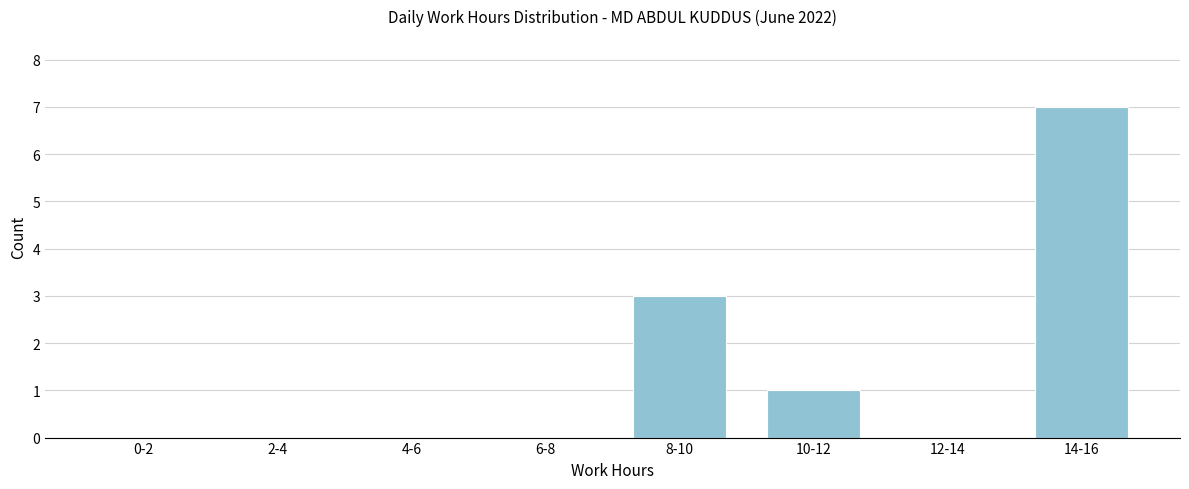

Reading left to right, transcribe all the data shown in this chart.

0-2=0	2-4=0	4-6=0	6-8=0	8-10=3	10-12=1	12-14=0	14-16=7